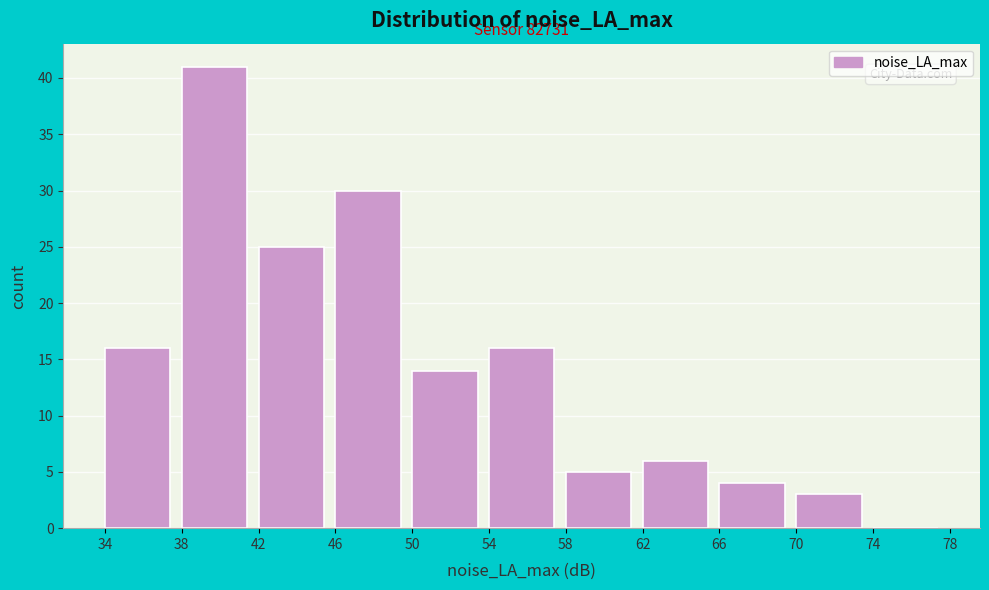

Over which range of the x-axis is the bar tallest?

38 to 42